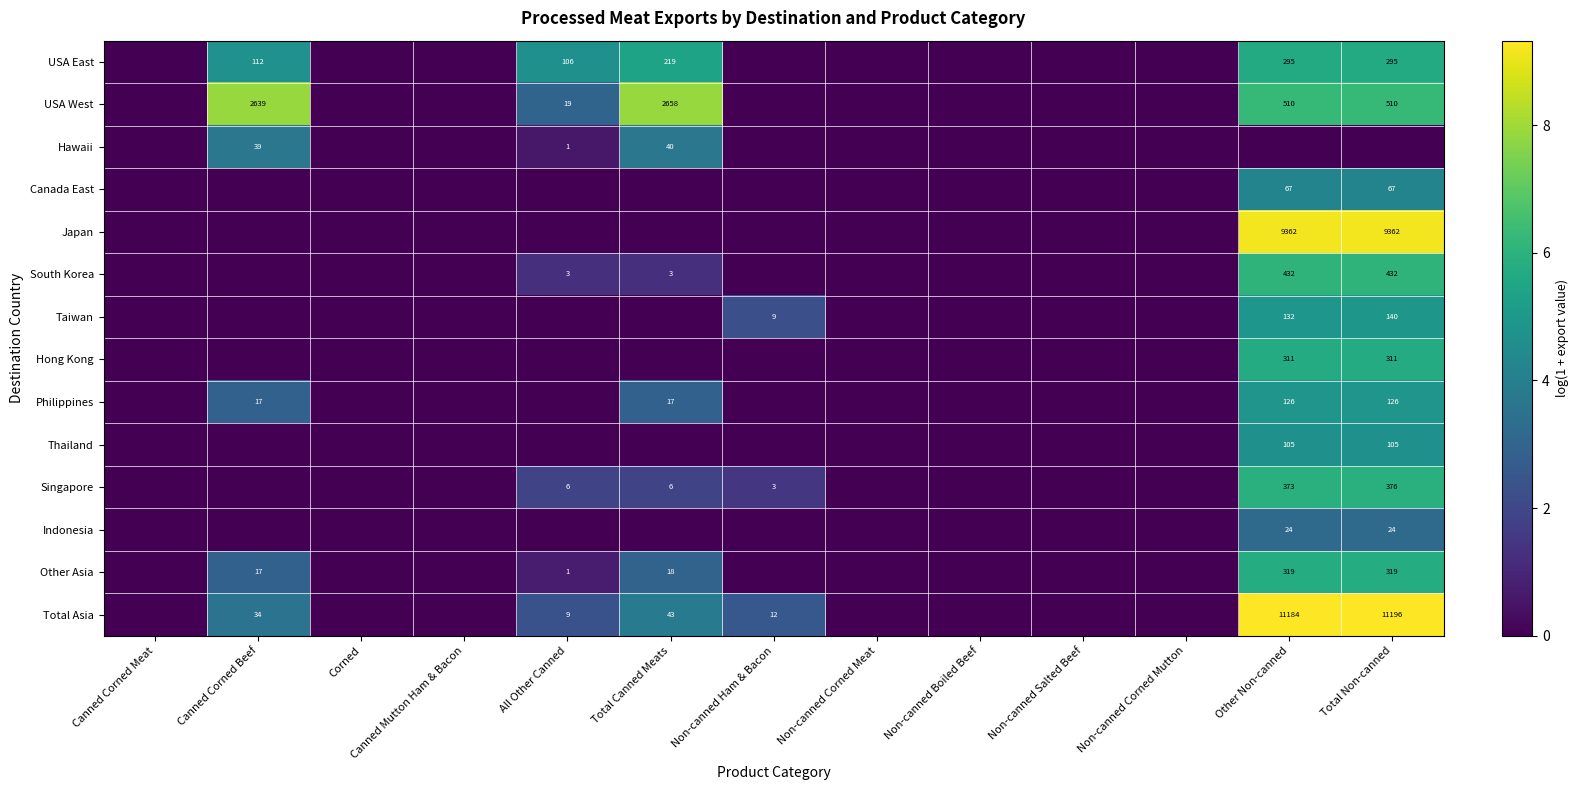

At how many categories does at least one series exceed 4?

5